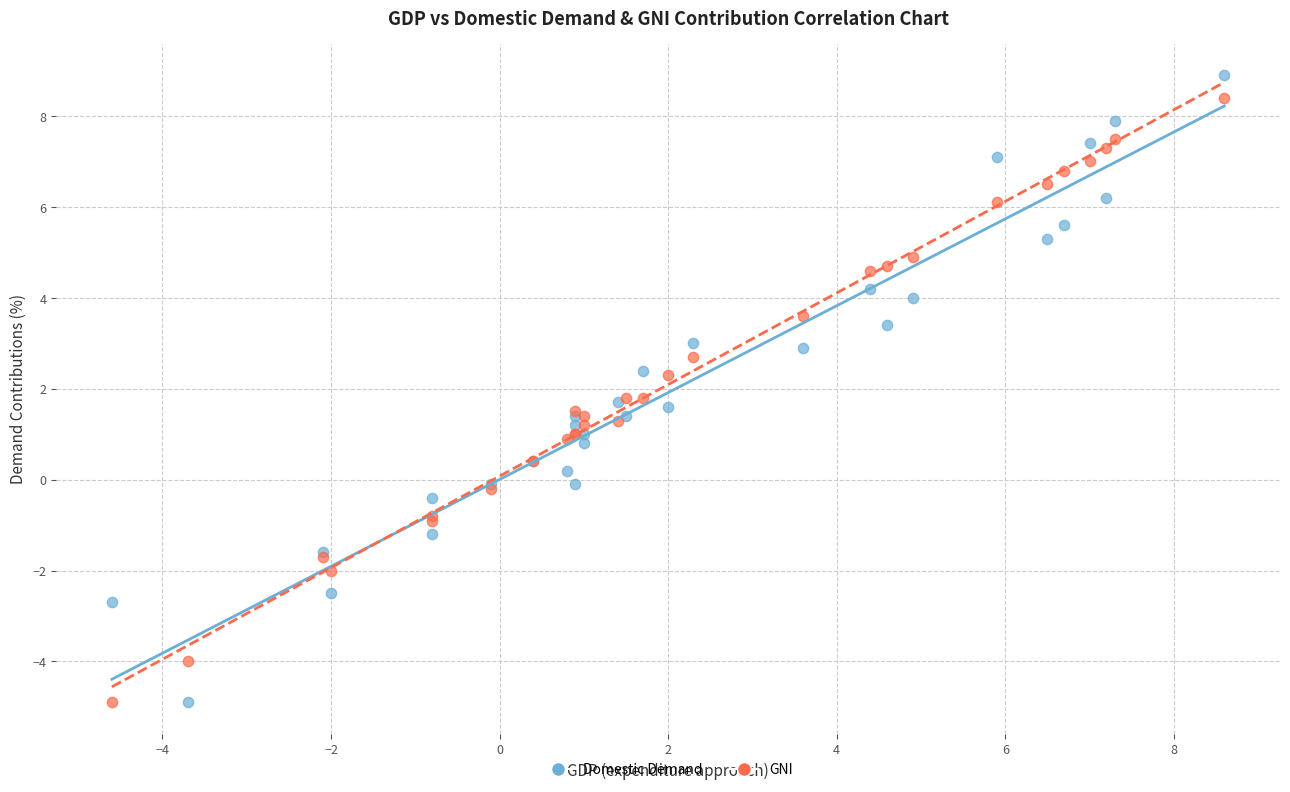

Which series contains the highest Y value?

Domestic Demand